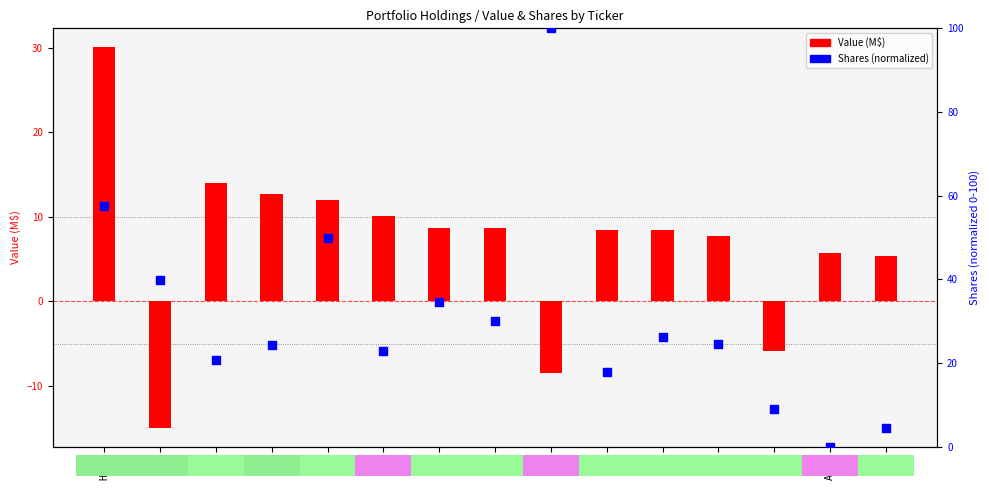

At how many categories does at least one series exceed 13?

12